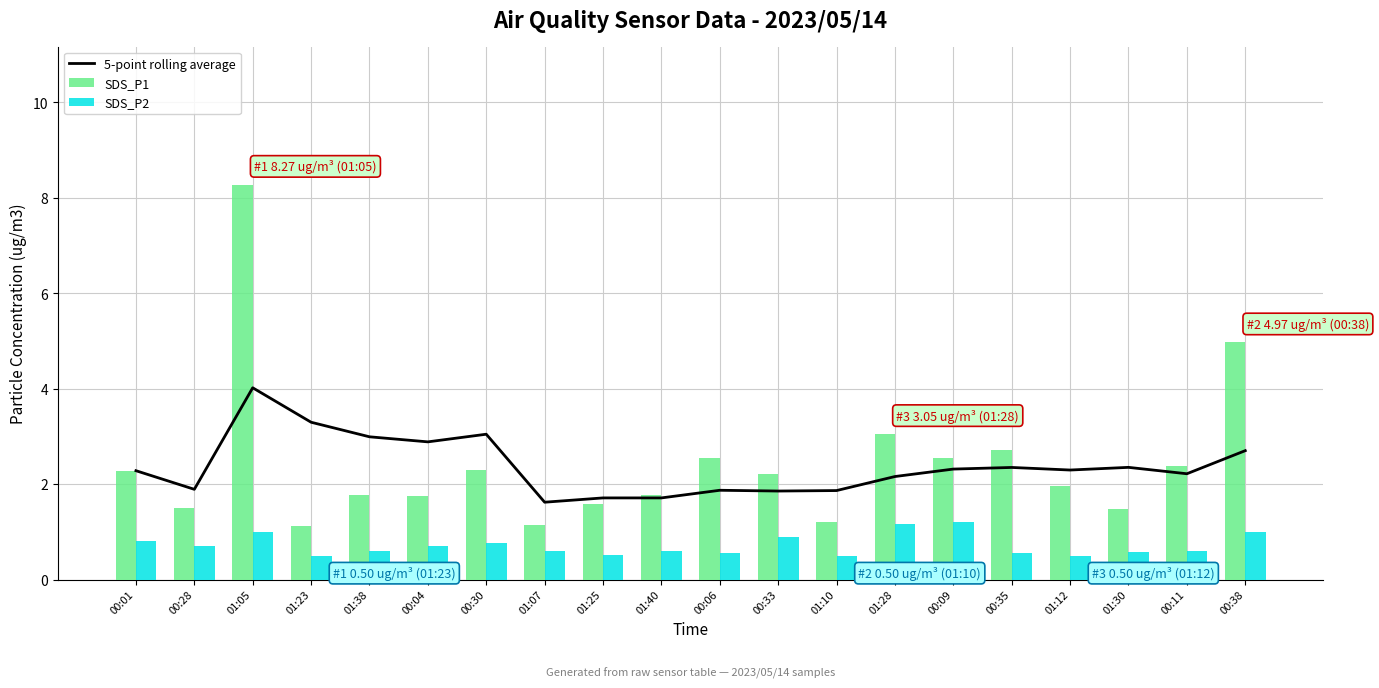

Which series has the largest total across all categories?

SDS_P1